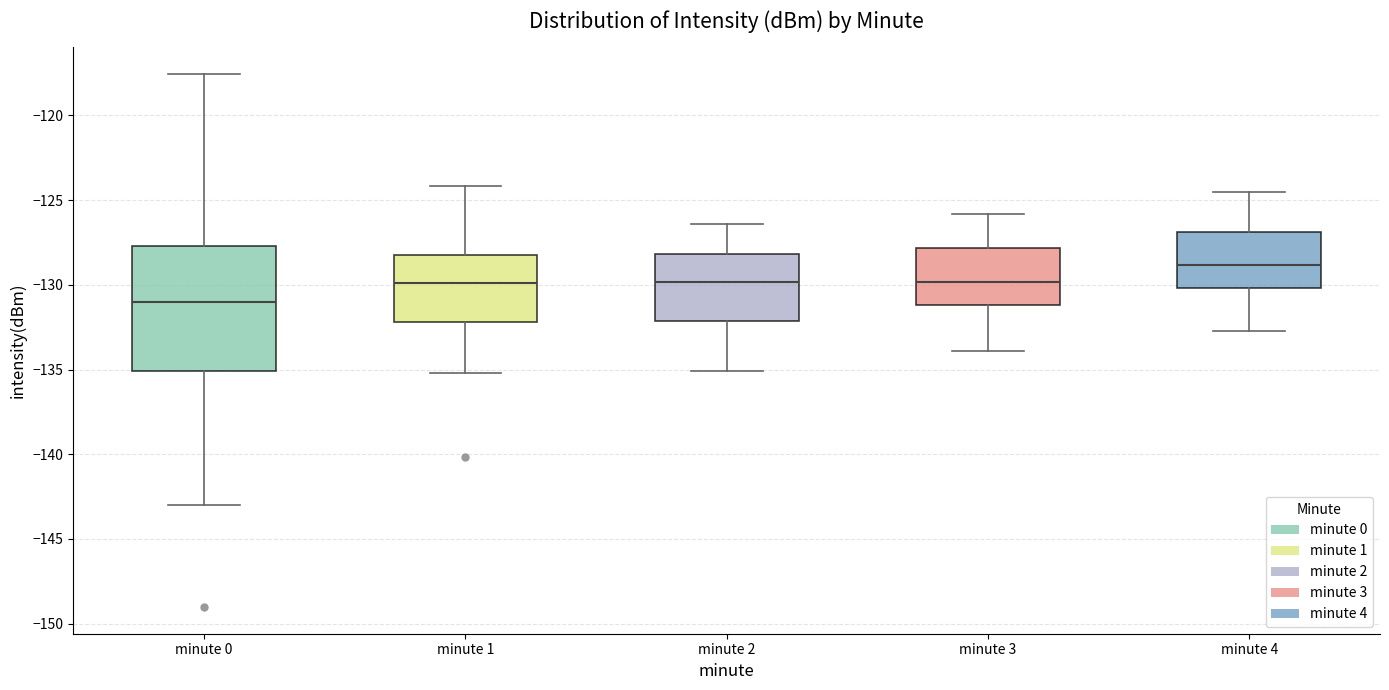

Which box's median line is the highest?

minute 4